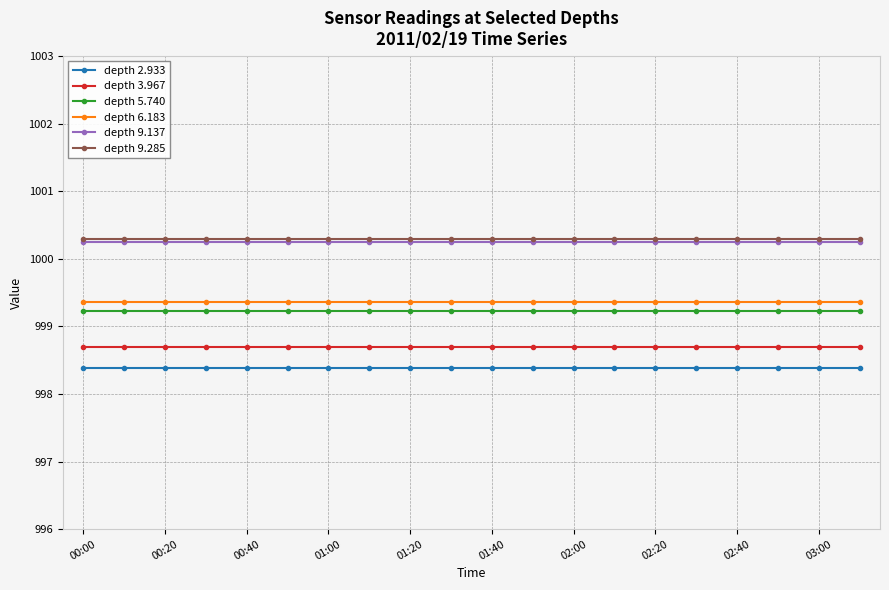

What is the greatest value displayed?

1000.3